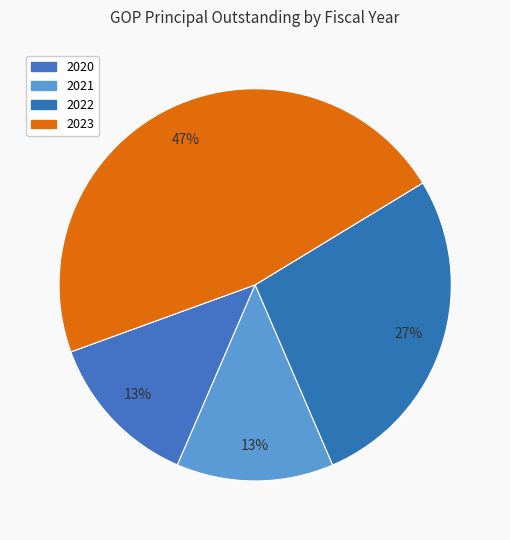

What percentage is the 2022 slice, to the nearest percent?

27%